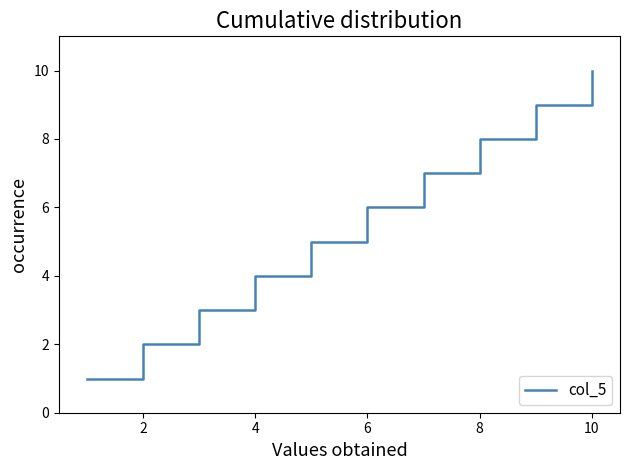

What is the greatest value displayed?

10